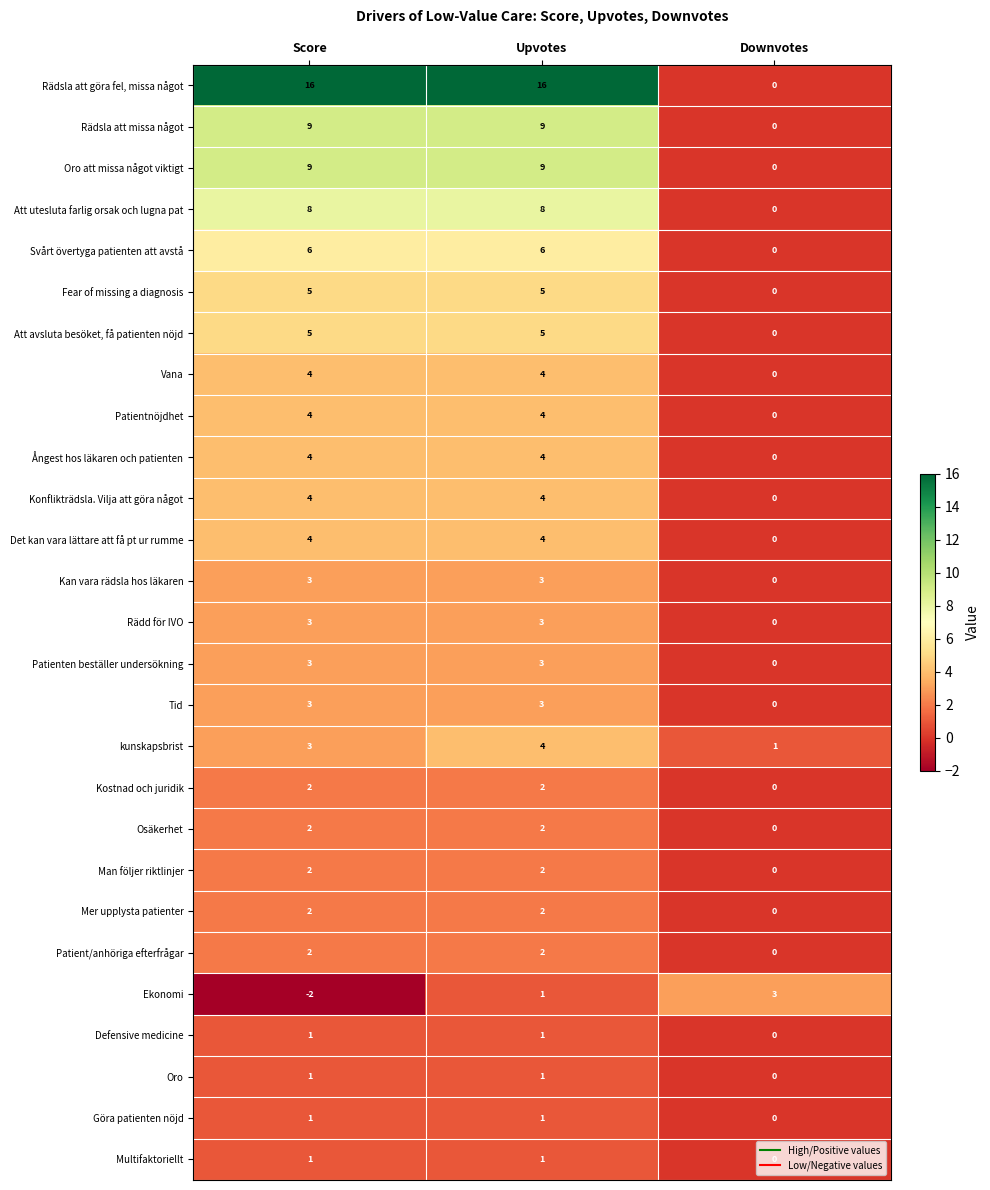

Which series has the largest range (max minus min)?

Rädsla att göra fel, missa något